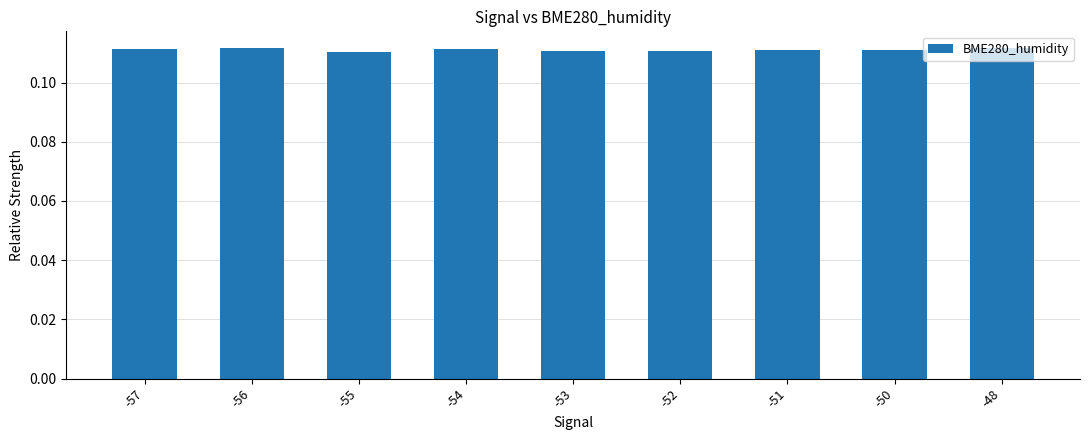

Count the values in the range 0 to 1.

9